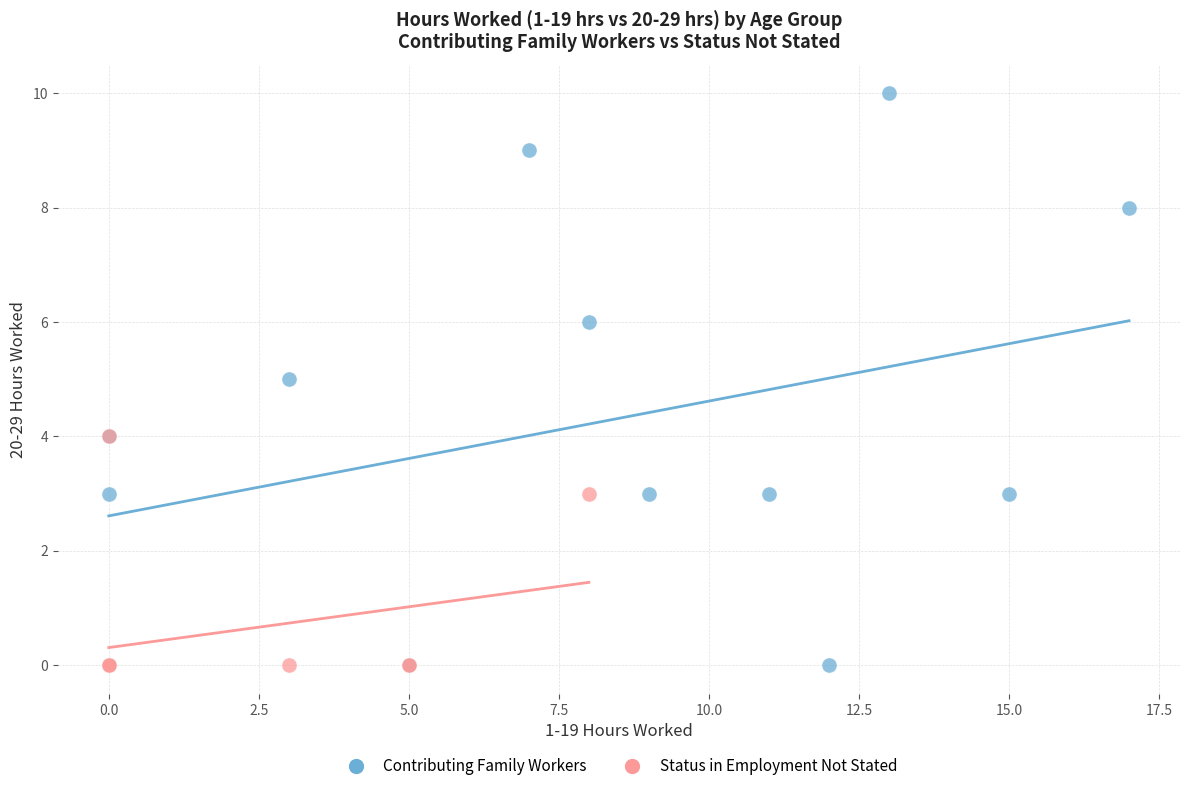

Which series has the widest spread of Y values?

Contributing Family Workers